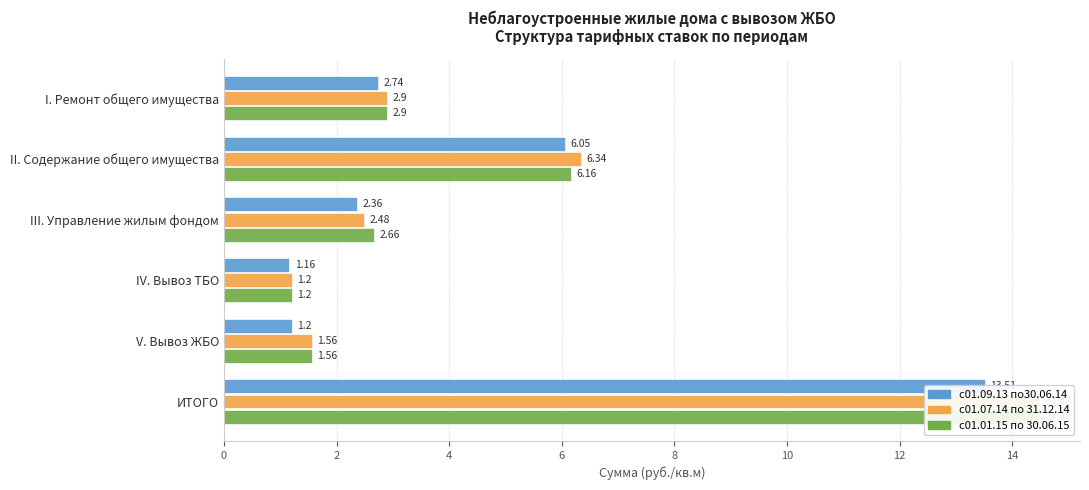

Are the bars horizontal?

Yes